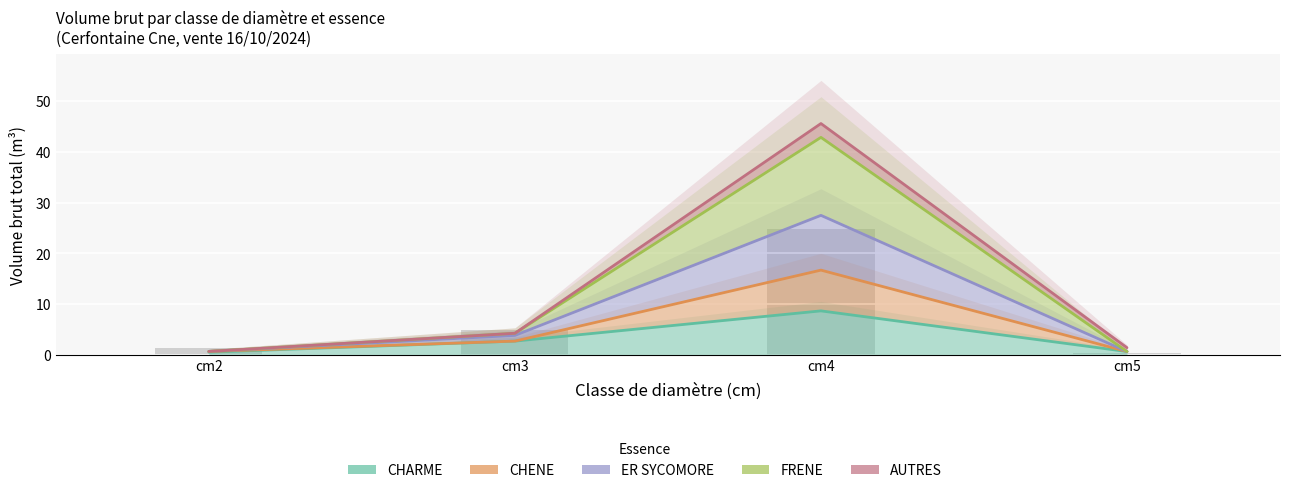

What is the difference between the maximum and minimum values in the CHARME series?

8.1